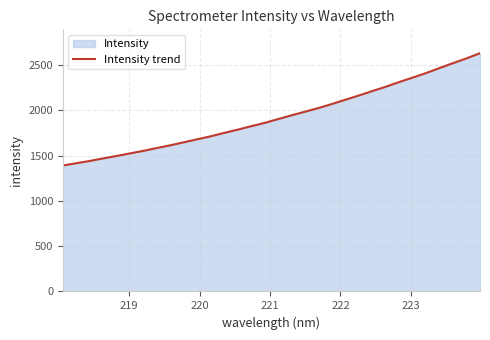

What is the minimum value shown in the chart?

1392.2